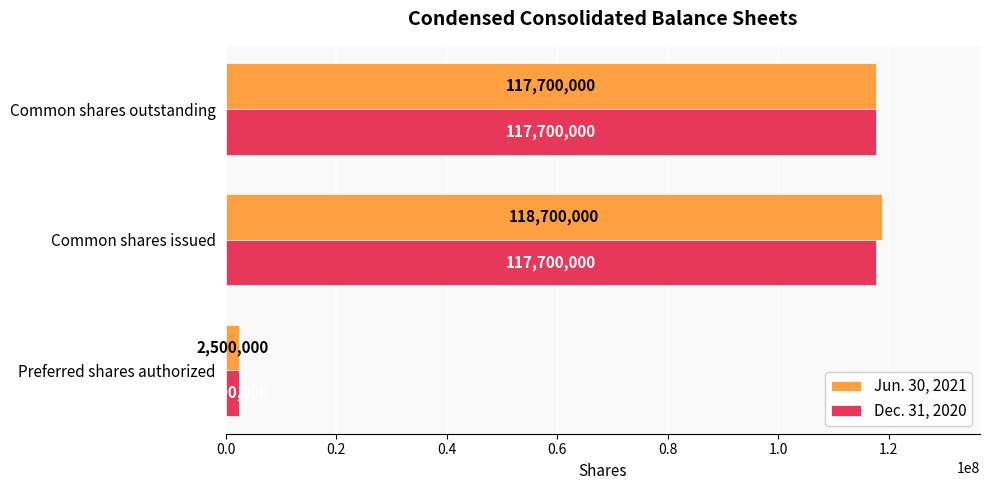

What is the smallest value displayed?

2500000